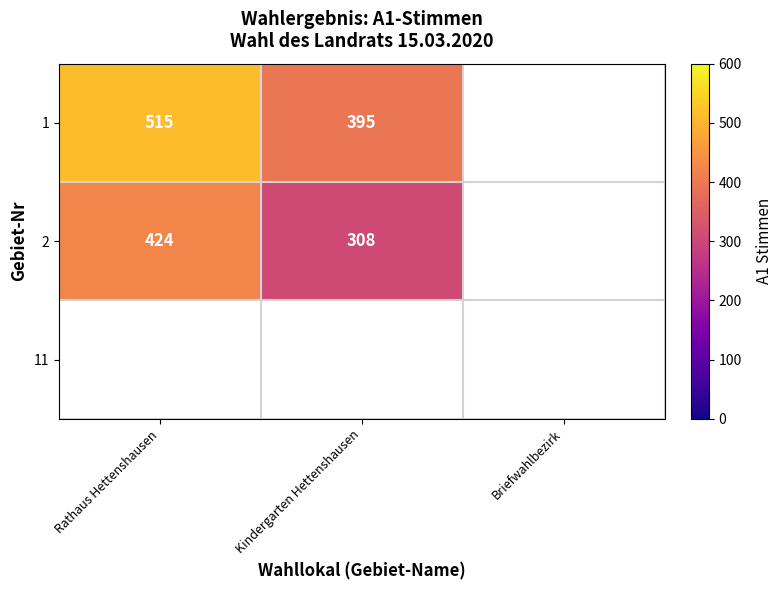

The 1 series shows 395 at Kindergarten Hettenshausen. True or false?

True